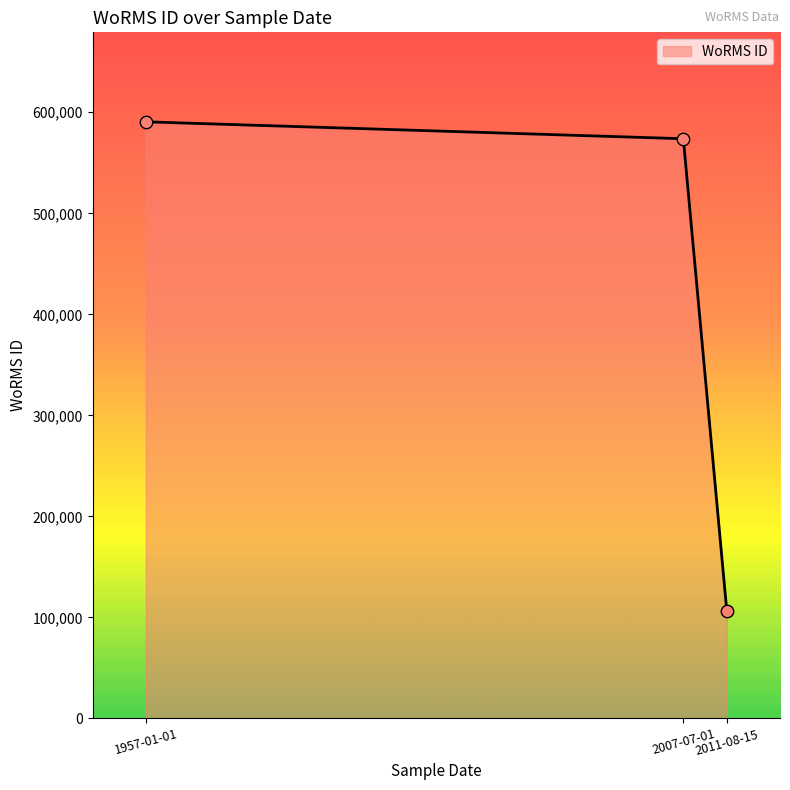

What is the sum of all values?

1270672